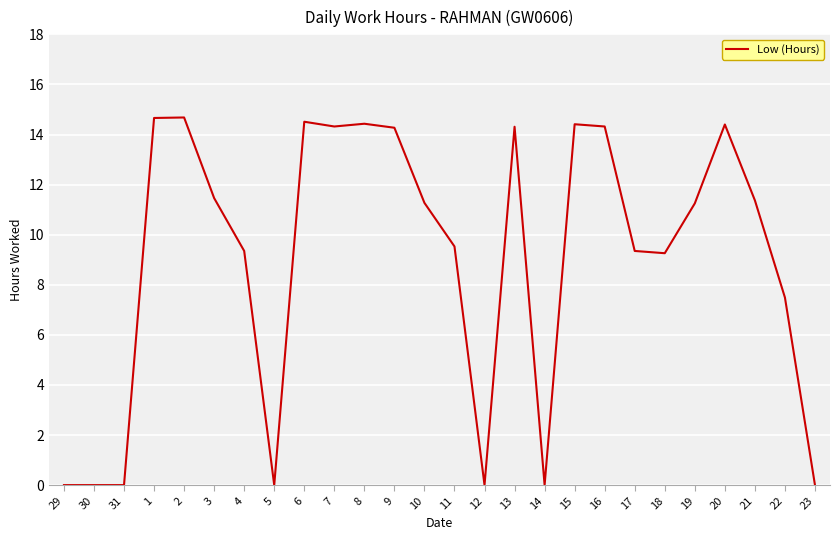

What is the greatest value displayed?

14.7